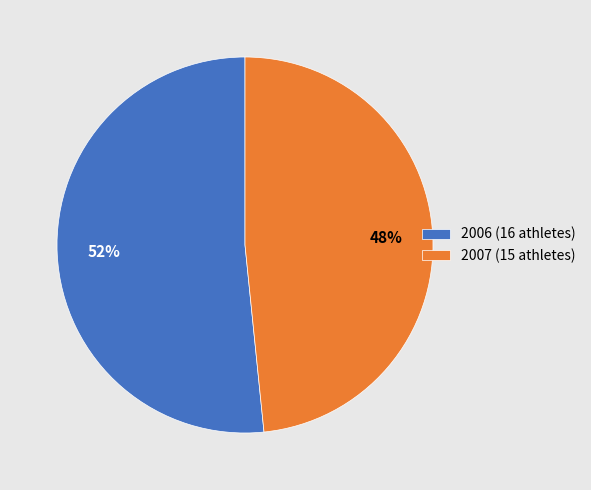

Do 2007 (15 athletes) and 2006 (16 athletes) together represent more than half of the pie?

Yes